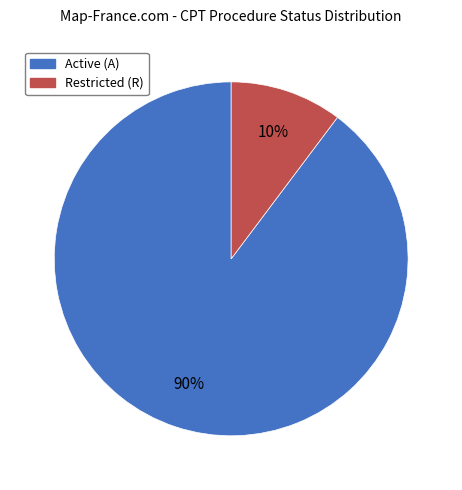

Does any single category account for the majority?

Yes